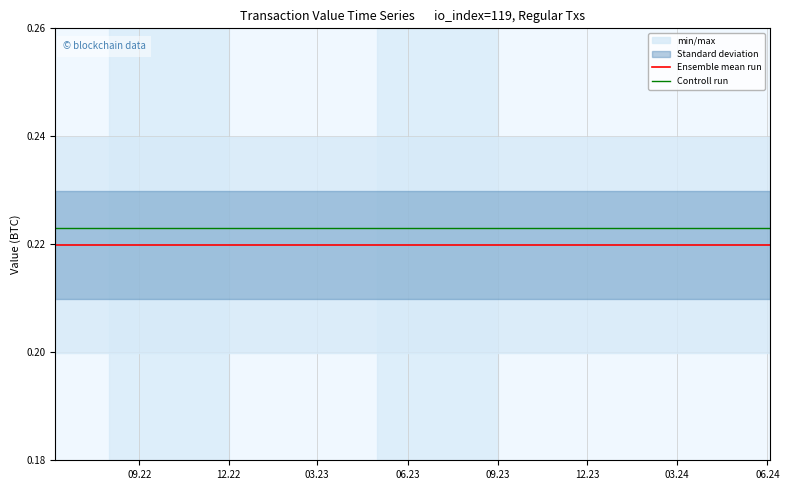

True or false: Ensemble mean run and Controll run cross at least once.

False